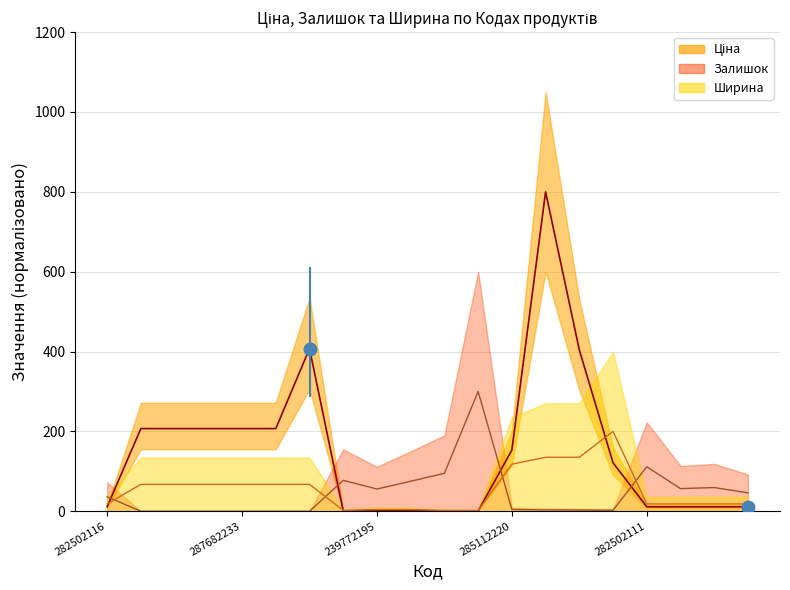

What is the value of the Ширина point at the 18th from the left?

18.3